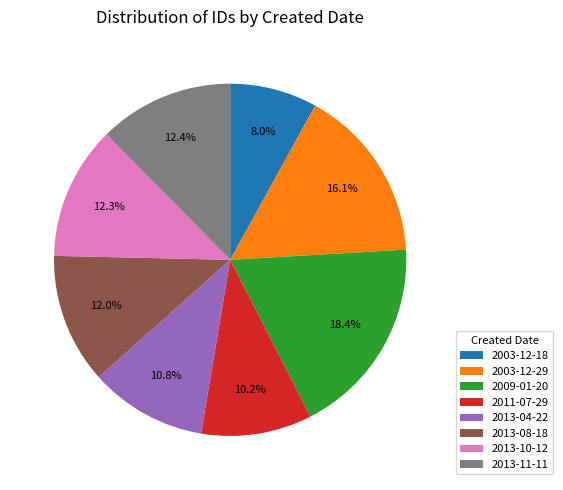

Is there a majority slice in this chart?

No